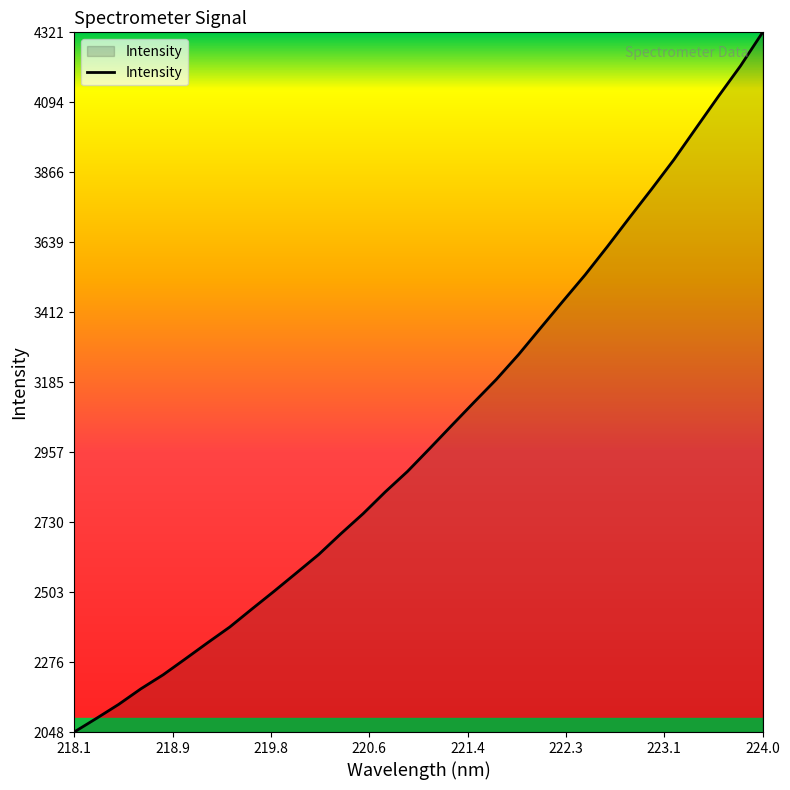

What is the difference between the maximum and minimum values?

2272.5